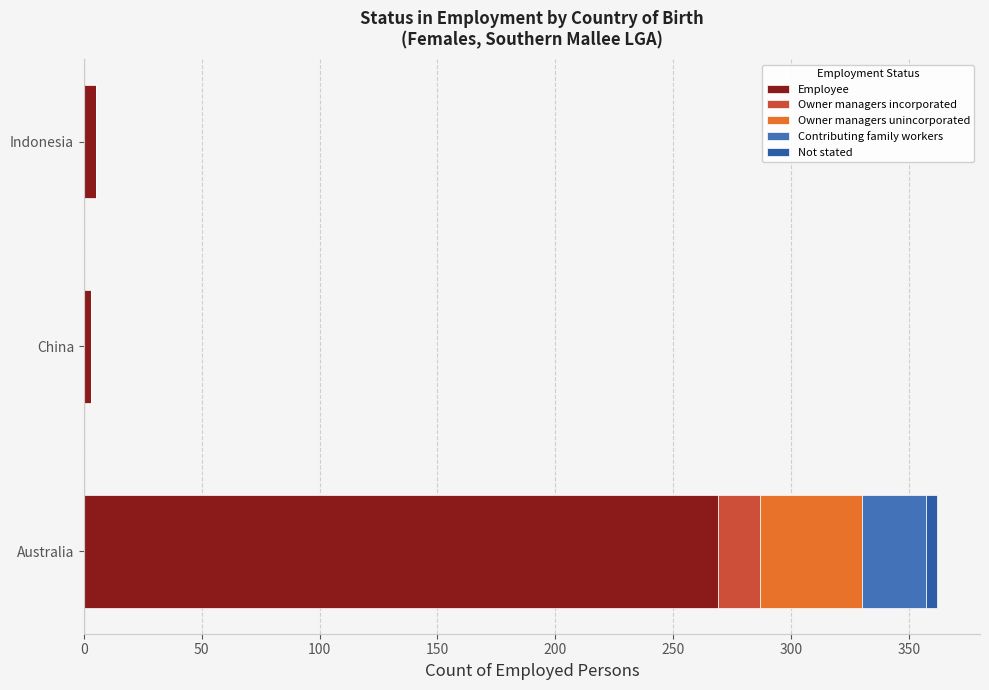

Count the number of categories in the chart.

3